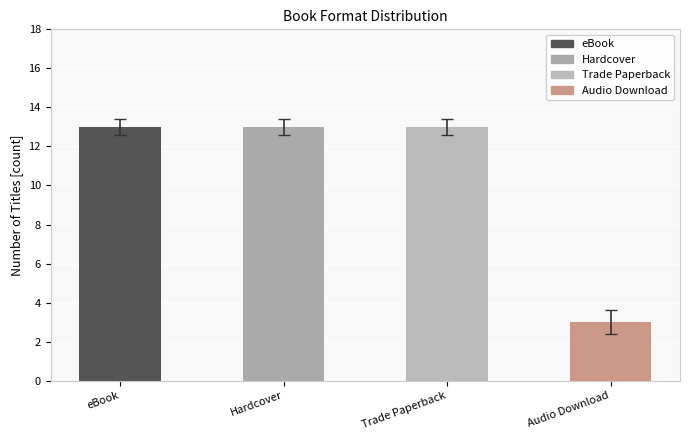

What is the difference between the values at Hardcover and Audio Download?

10